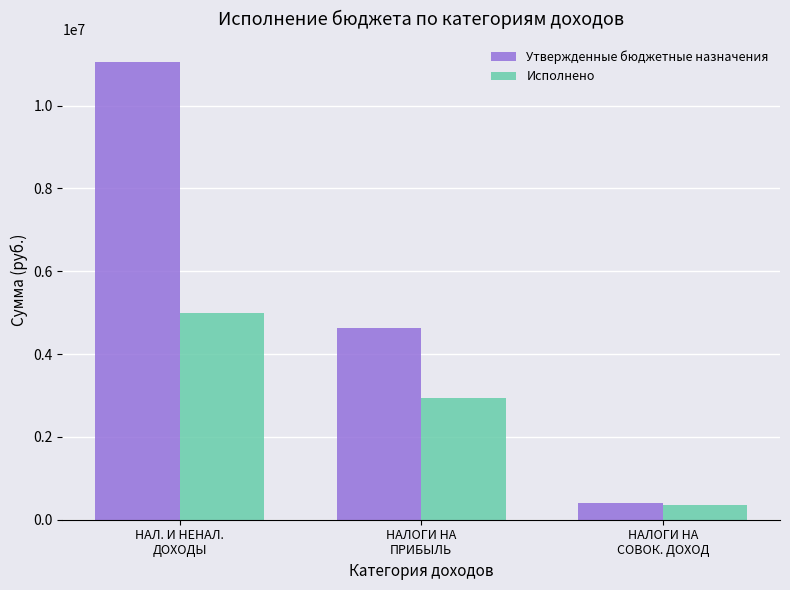

The Утвержденные бюджетные назначения series shows 18824699.5 at НАЛ. И НЕНАЛ.
ДОХОДЫ. True or false?

False